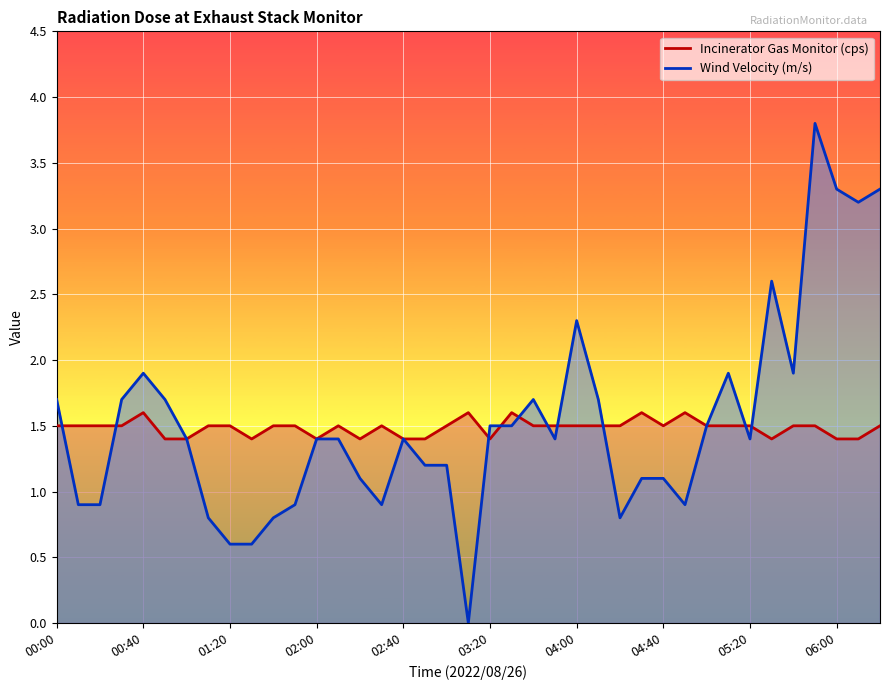

In Wind Velocity (m/s), how many points are lower than both neighbors (excluding endpoints)?

8